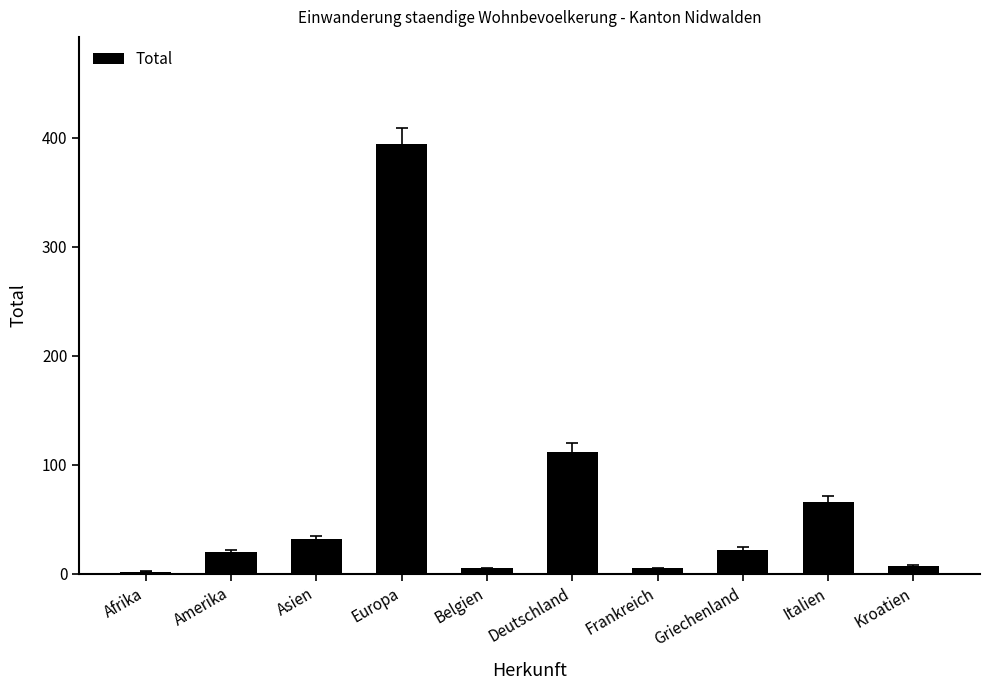

Reading left to right, list all the values displayed in this chart.

2	20	32	394	5	112	5	22	66	7